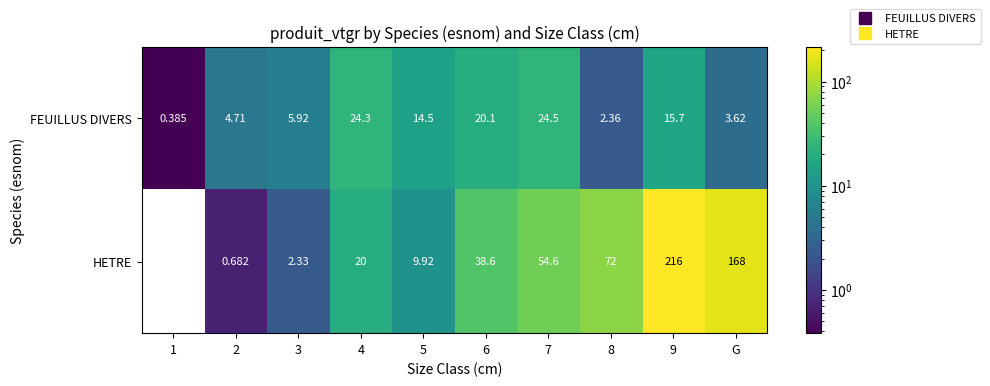

Rank the series at 9 from highest to lowest value.

HETRE, FEUILLUS DIVERS